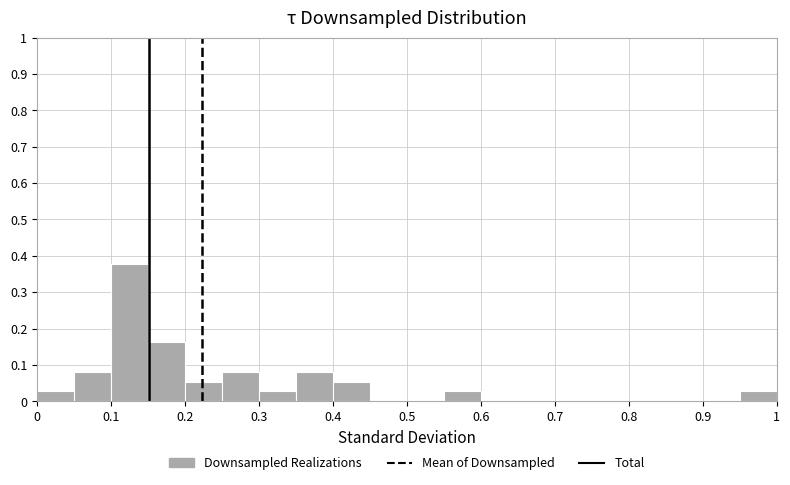

Reading left to right, list every bar in this chart as the range it spans on the x-axis followed by its height. The values are not printed on the chart, so give them approximately, as read against the axis.

0.00 to 0.05: 0.03
0.05 to 0.10: 0.08
0.10 to 0.15: 0.38
0.15 to 0.20: 0.16
0.20 to 0.25: 0.05
0.25 to 0.30: 0.08
0.30 to 0.35: 0.03
0.35 to 0.40: 0.08
0.40 to 0.45: 0.05
0.45 to 0.50: 0
0.50 to 0.55: 0
0.55 to 0.60: 0.03
0.60 to 0.65: 0
0.65 to 0.70: 0
0.70 to 0.75: 0
0.75 to 0.80: 0
0.80 to 0.85: 0
0.85 to 0.90: 0
0.90 to 0.95: 0
0.95 to 1.00: 0.03